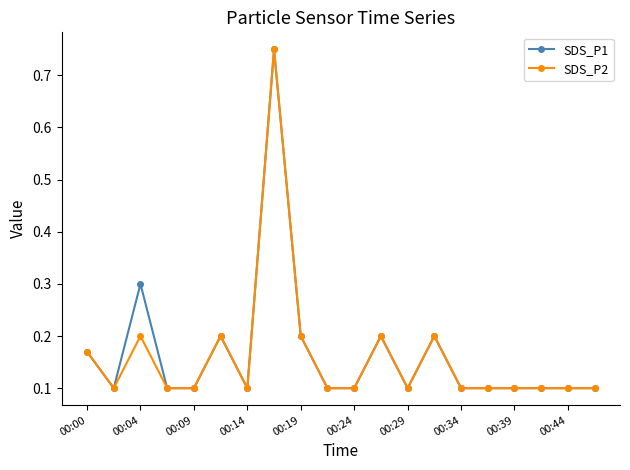

True or false: SDS_P2 has more than 2 points higher than both neighbors.

True